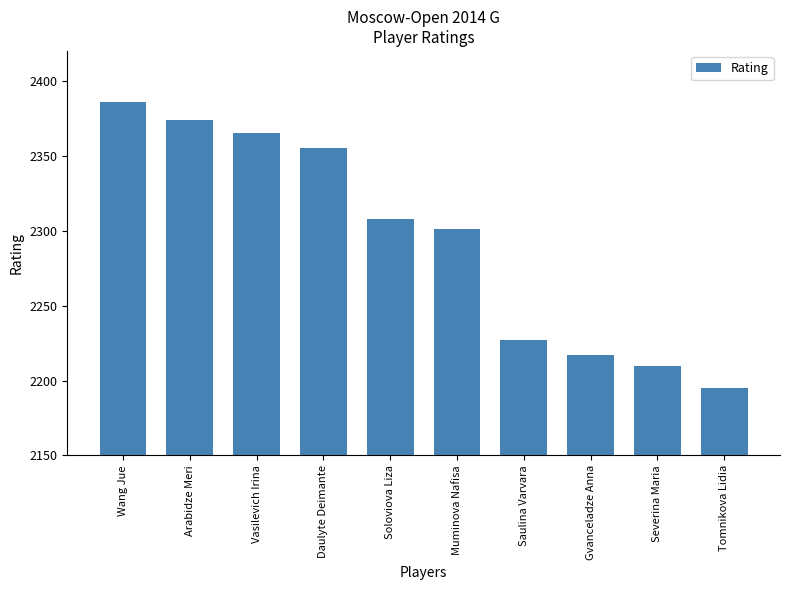

Rank the categories by value from highest to lowest.

Wang Jue, Arabidze Meri, Vasilevich Irina, Daulyte Deimante, Soloviova Liza, Muminova Nafisa, Saulina Varvara, Gvanceladze Anna, Severina Maria, Tomnikova Lidia